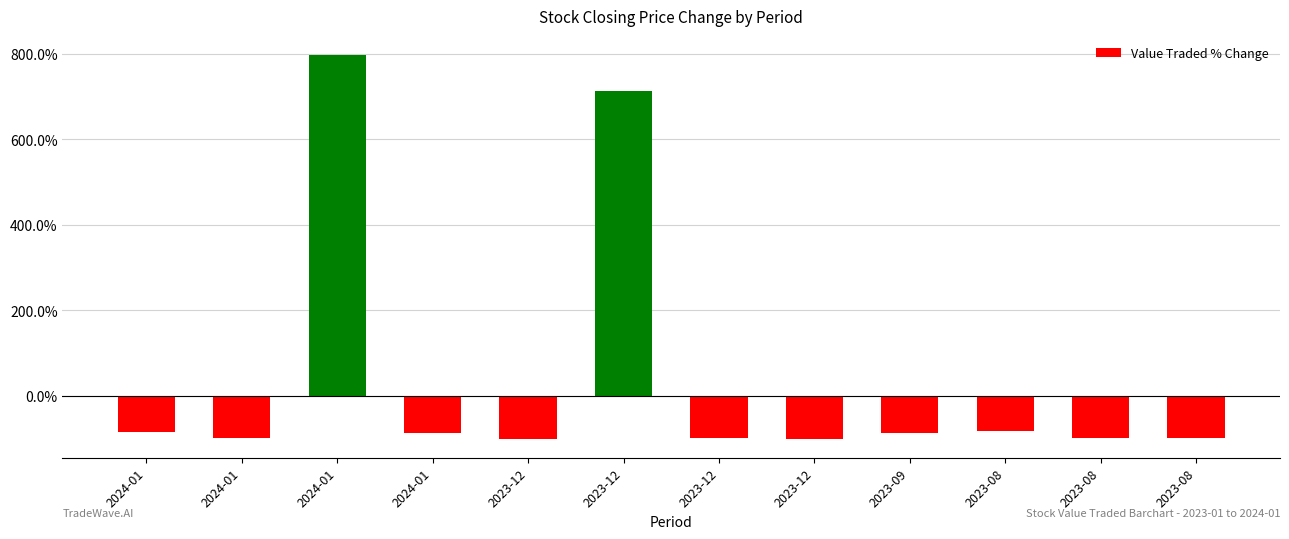

Where is the data nearest to the value 3?

2023-08